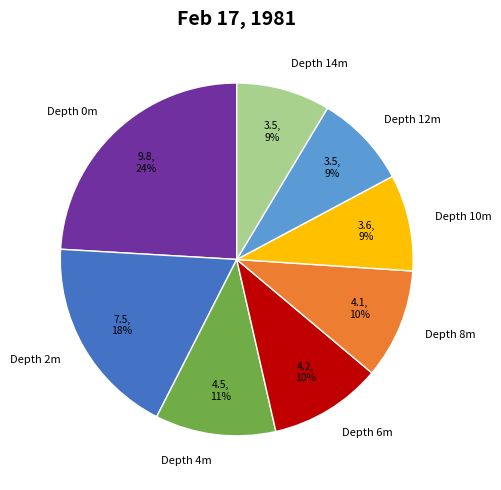

Which category has the biggest portion of the pie?

Depth 0m